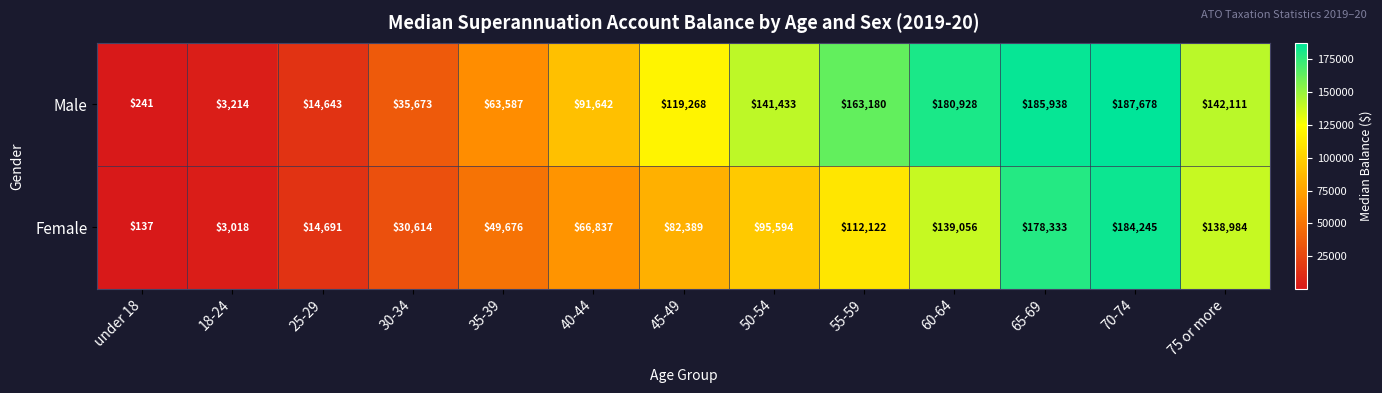

At which category does the chart reach its minimum across all series?

under 18